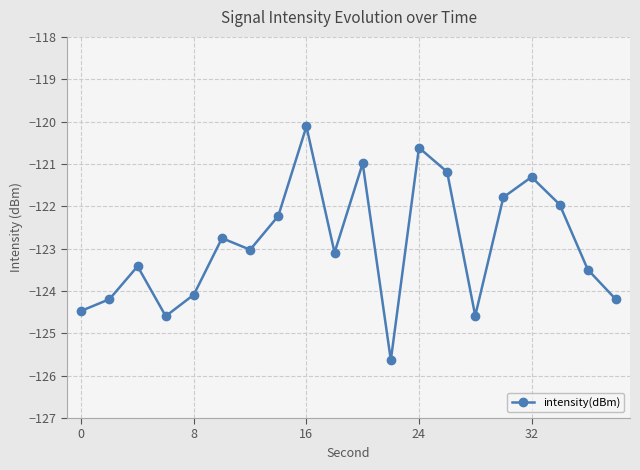

True or false: the data has more than 2 interior local peaks.

True